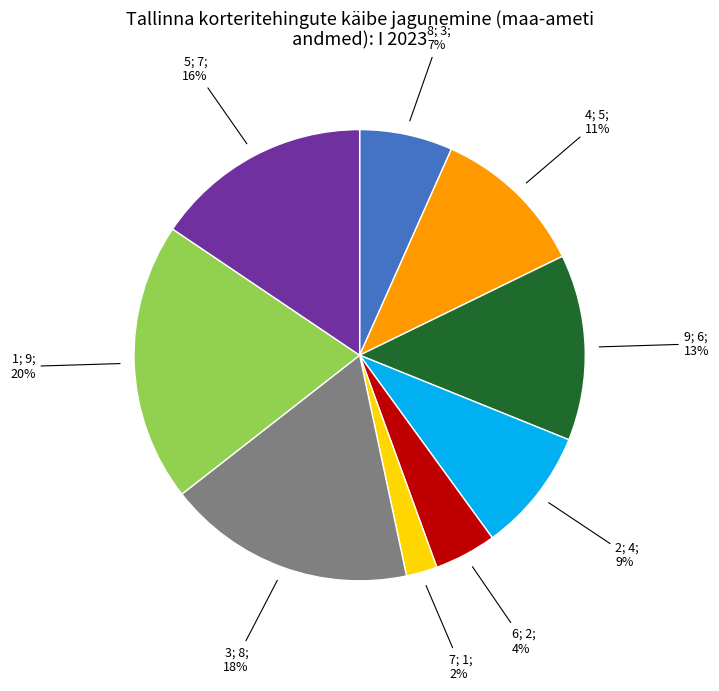

Does any single category account for the majority?

No